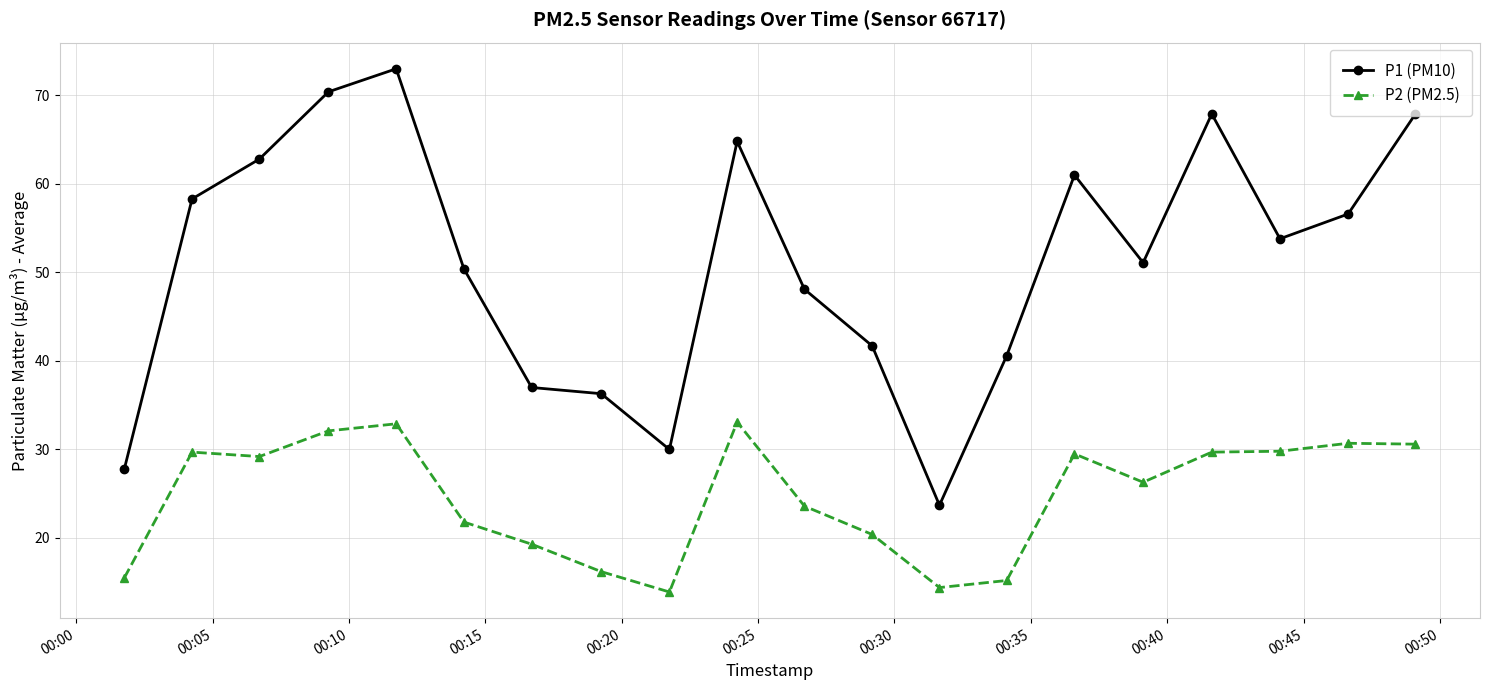

Which series has the widest spread of values?

P1 (PM10)